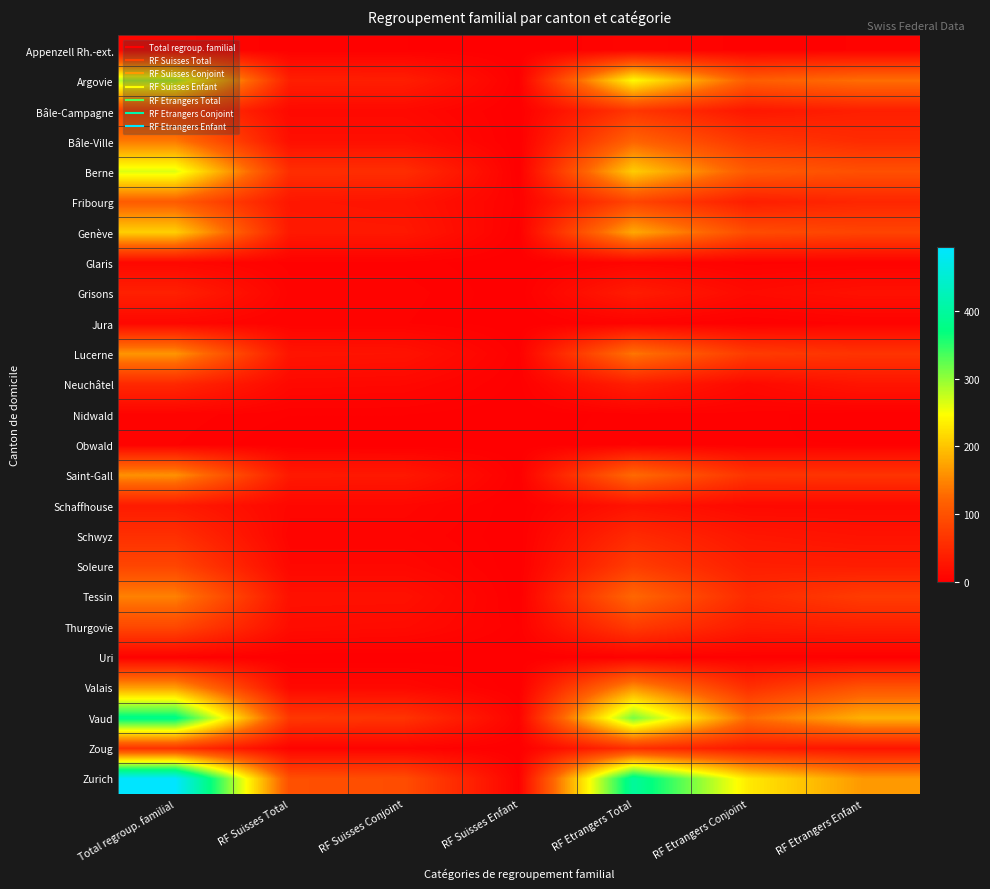

At how many categories does at least one series exceed 33?

6